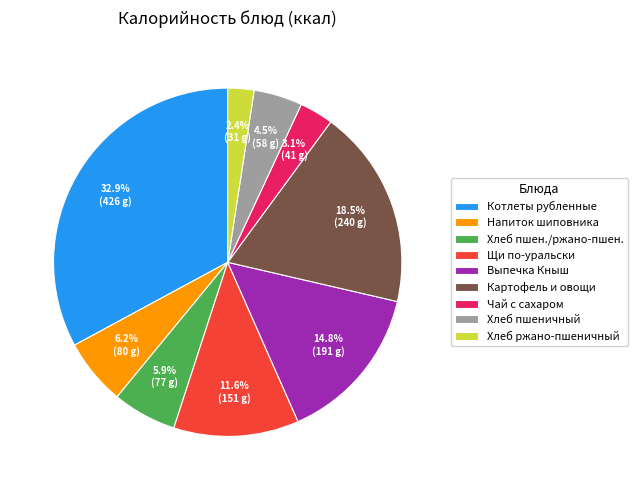

Between Картофель и овощи and Хлеб пшен./ржано-пшен., which is larger?

Картофель и овощи